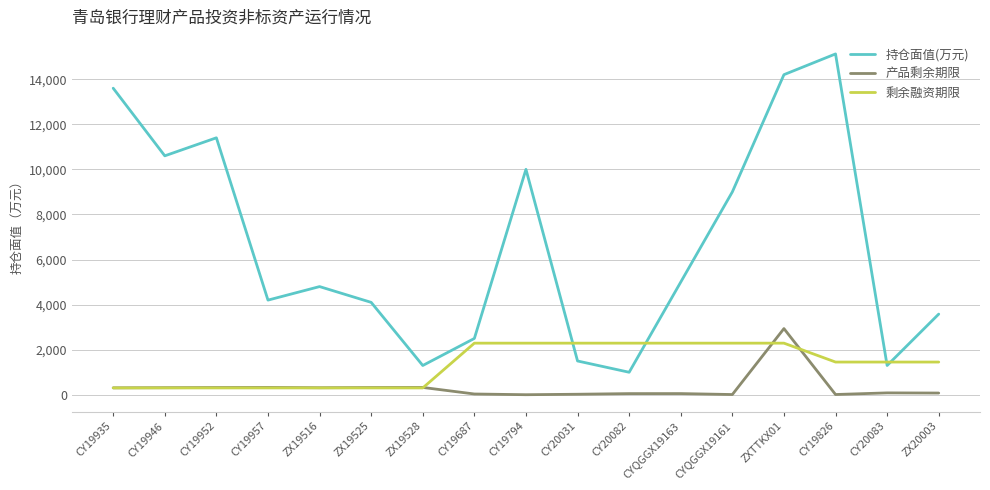

What is the approximate value of 持仓面值(万元) at CY20031, to the nearest 100?

1500